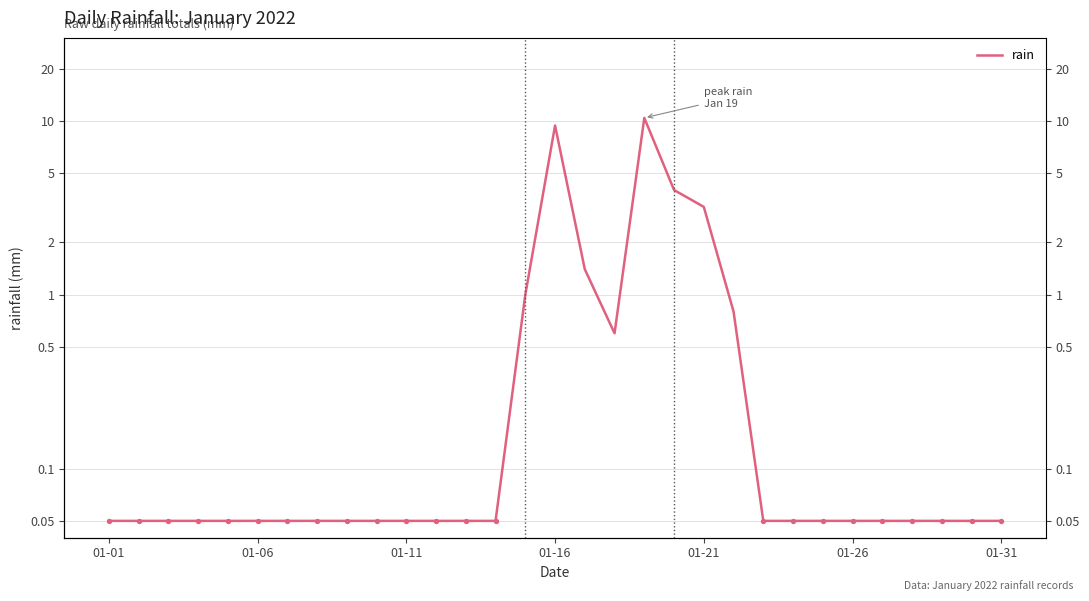

Between 21 and 01-06, which is larger?

21